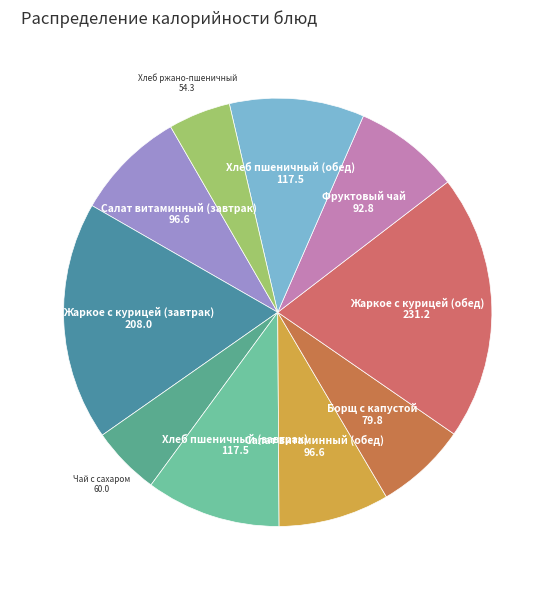

Which category has the biggest portion of the pie?

Жаркое с курицей (обед)